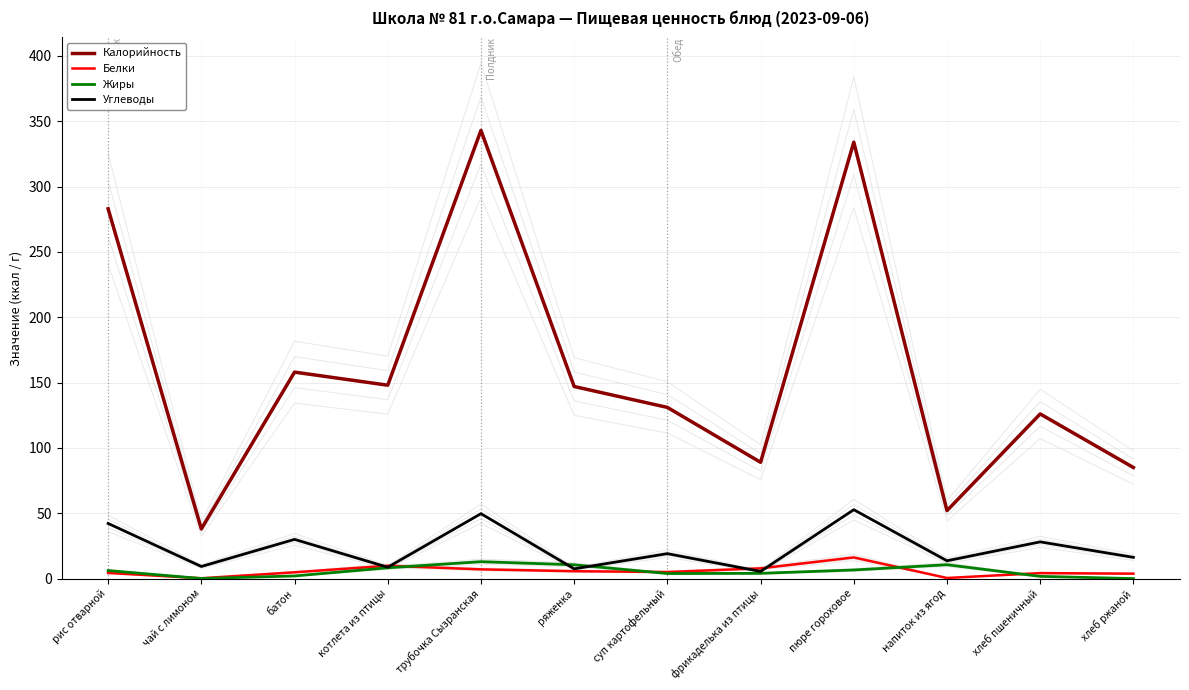

Count the number of categories in the chart.

12